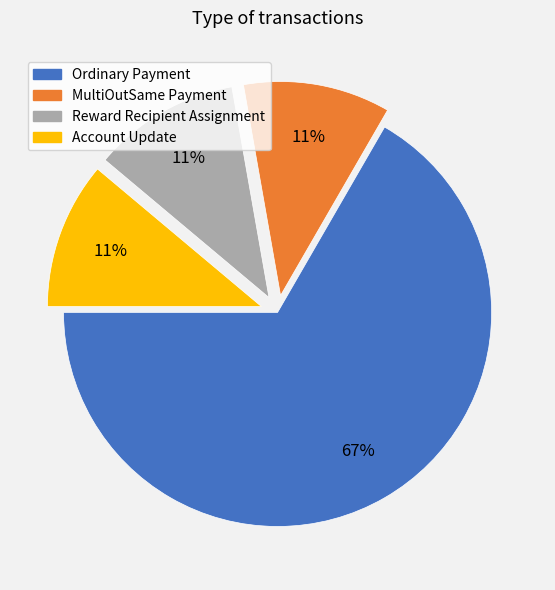

Which slice represents more than half of the pie?

Ordinary Payment